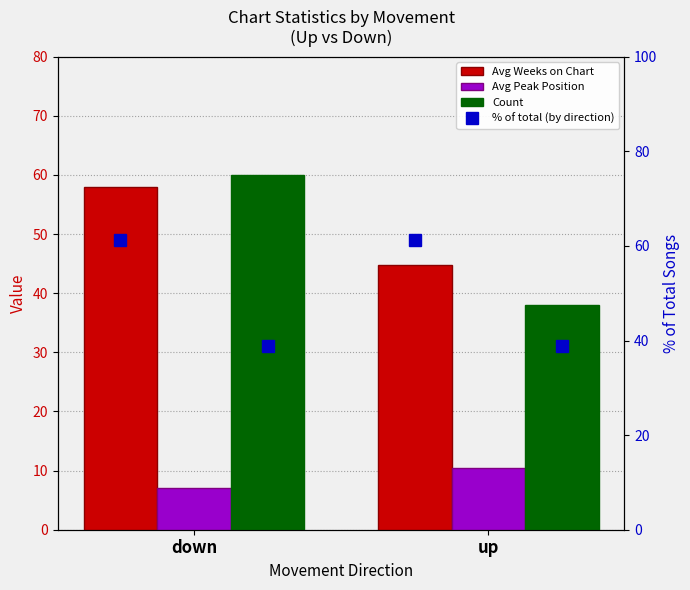

List the series in order of their peak value, lowest first.

Avg Peak Position, Avg Weeks on Chart, Count, % of total (by direction)